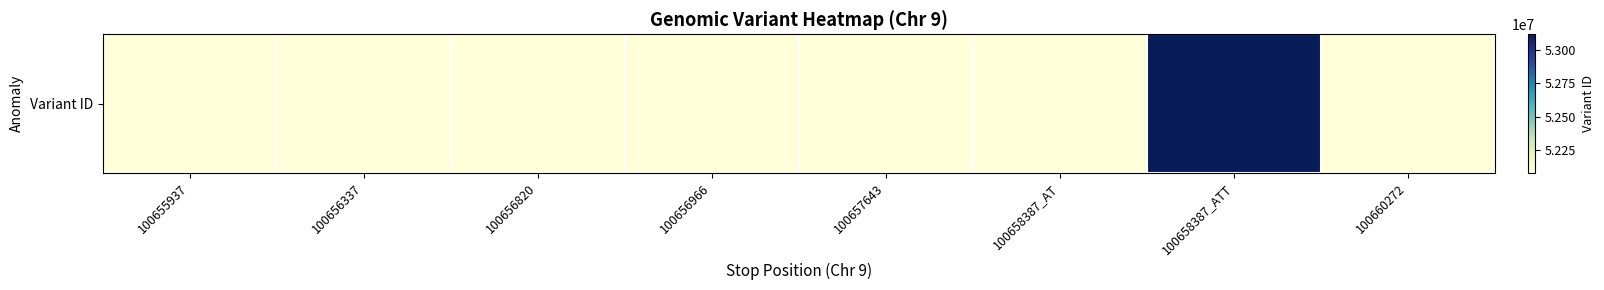

What is the sum of the values at 100658387_AT and 100655937?

104157426